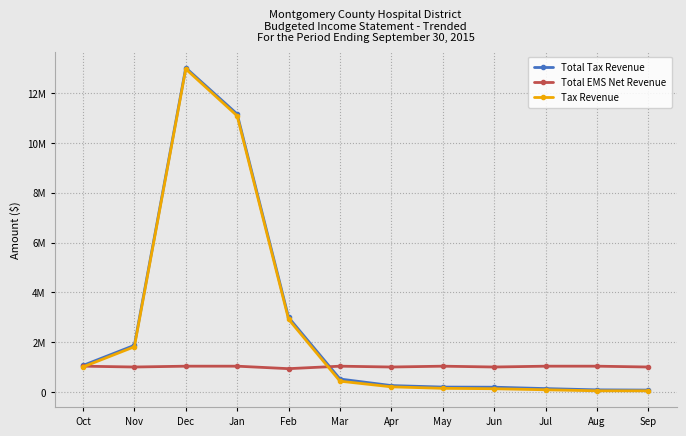

Where is the first local maximum for Total Tax Revenue?

Dec